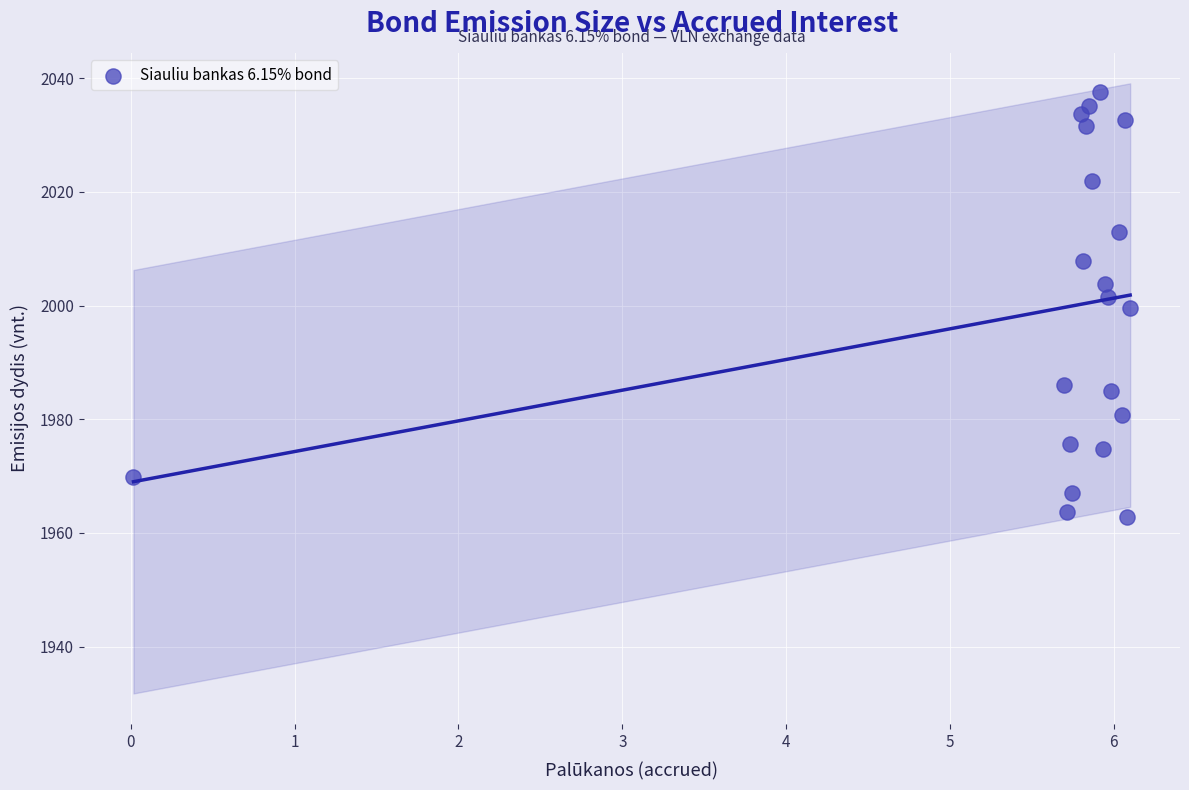

What is the range of Y values (max minus min)?

74.8